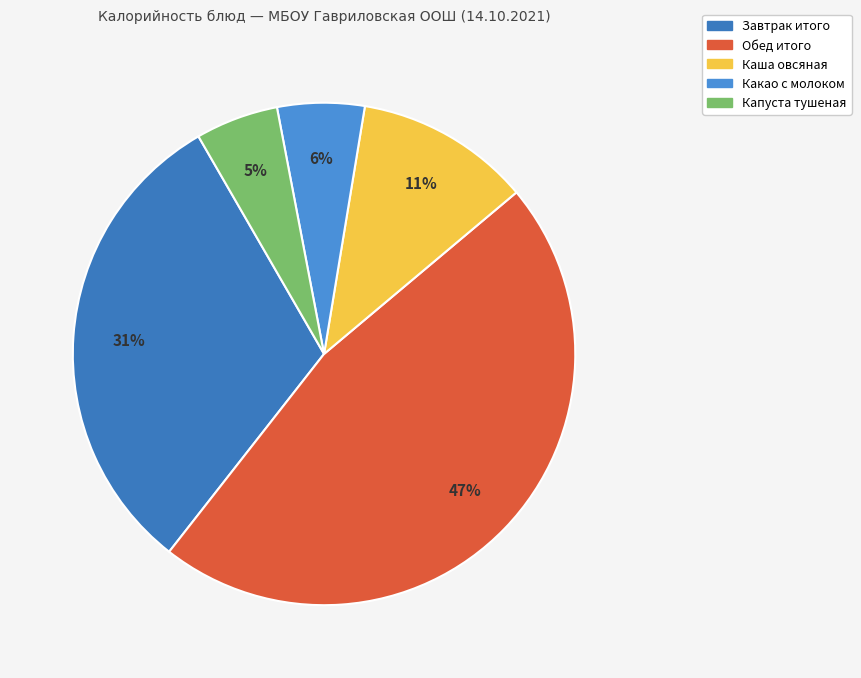

Count the number of slices in the pie.

5